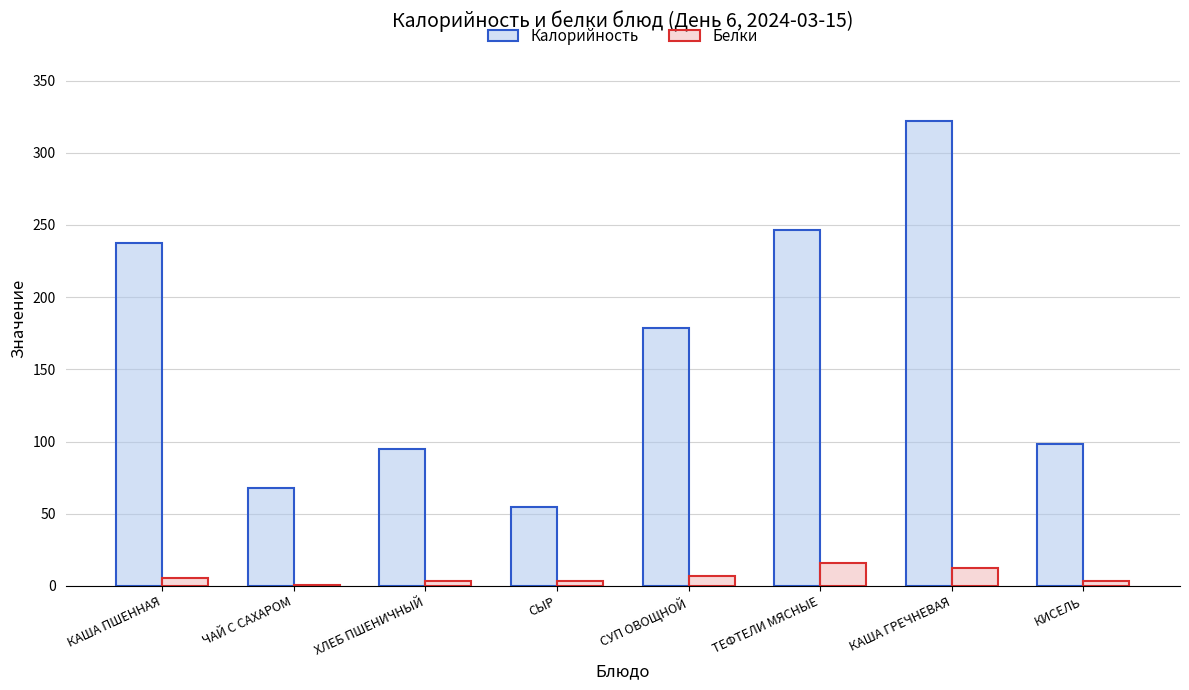

What is the highest value of the Белки series?

15.5